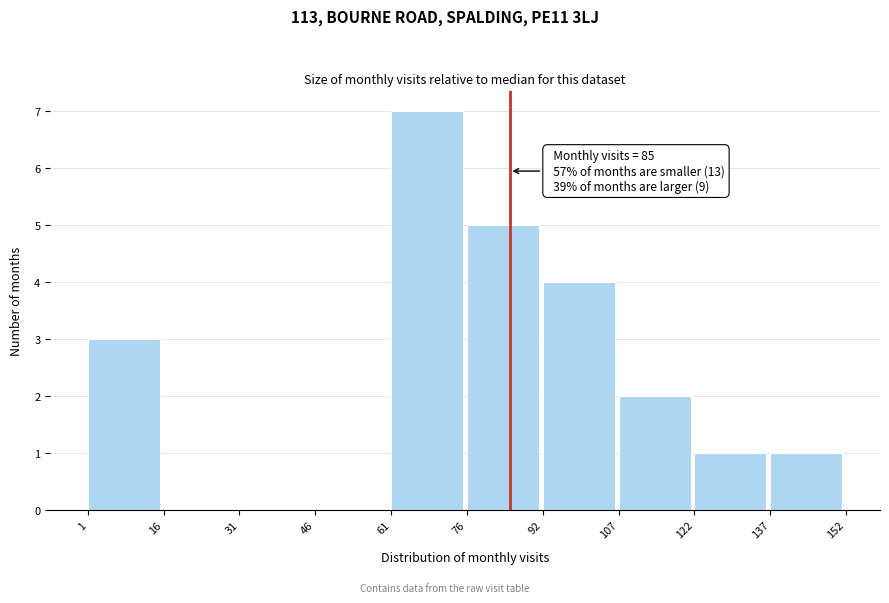

Which range on the x-axis has the tallest bar?

61 to 76